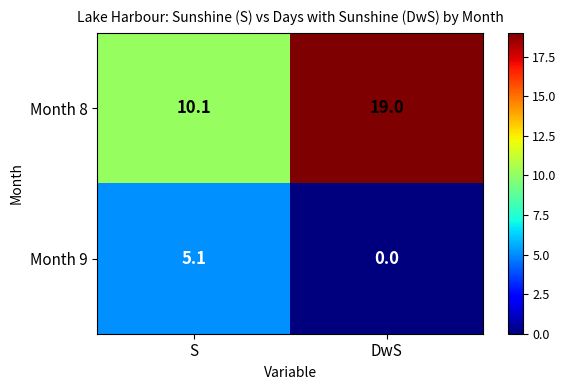

Reading left to right, transcribe all the data shown in this chart.

Month 8: 10.1	19.0
Month 9: 5.1	0.0